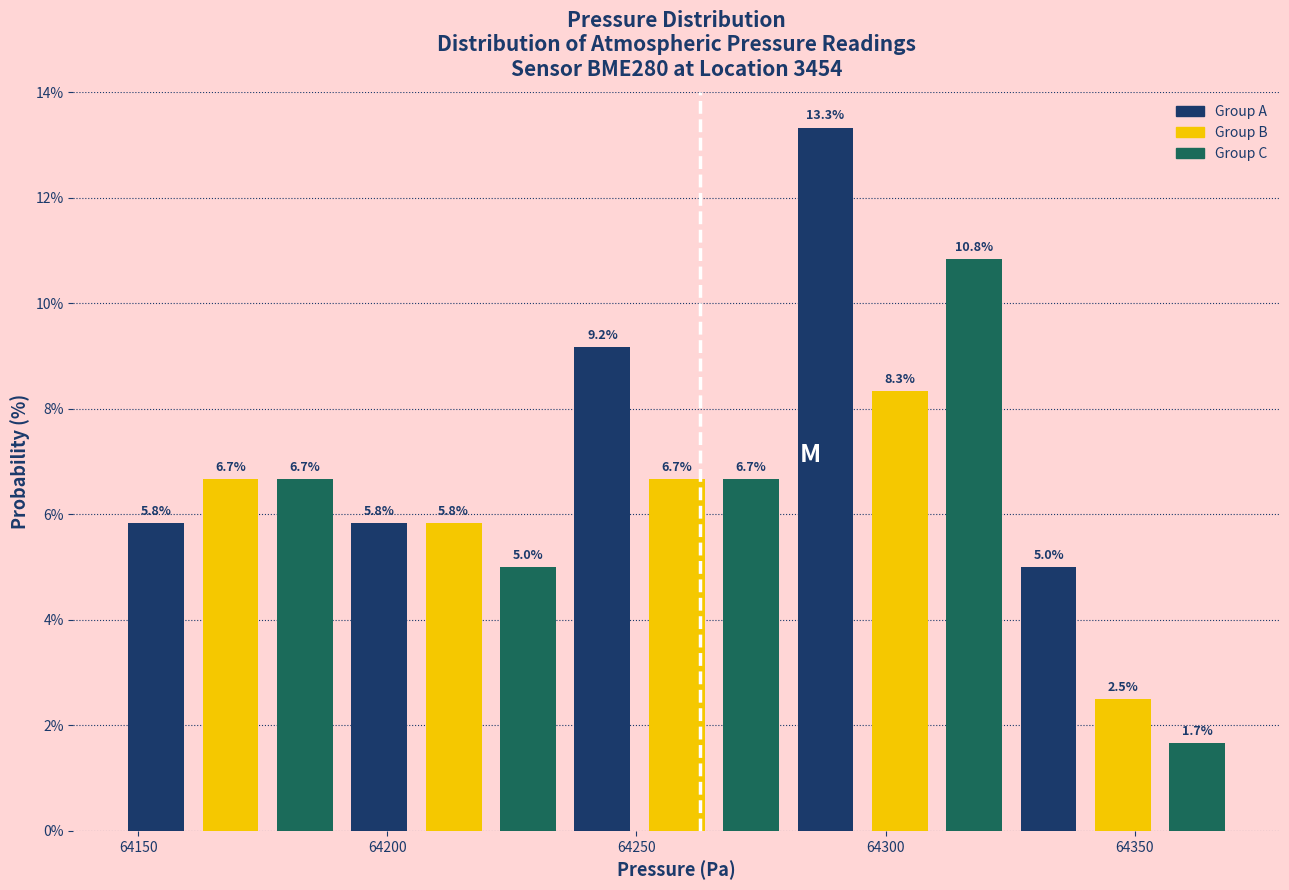

Read against the x-axis, roughly where is the centre of the tallest bar?

64290